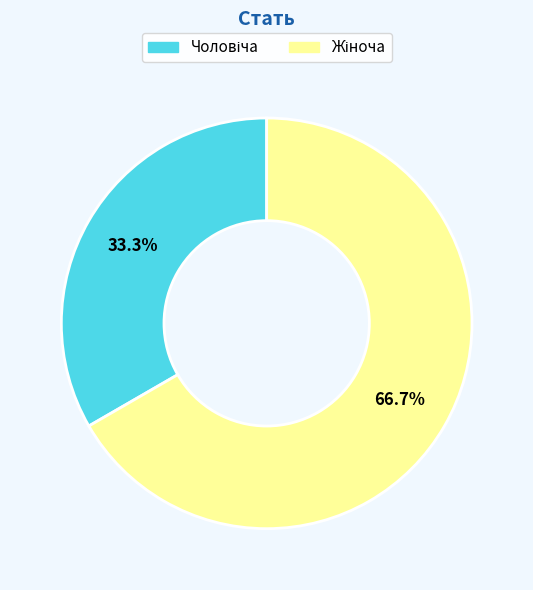

Is there a majority slice in this chart?

Yes